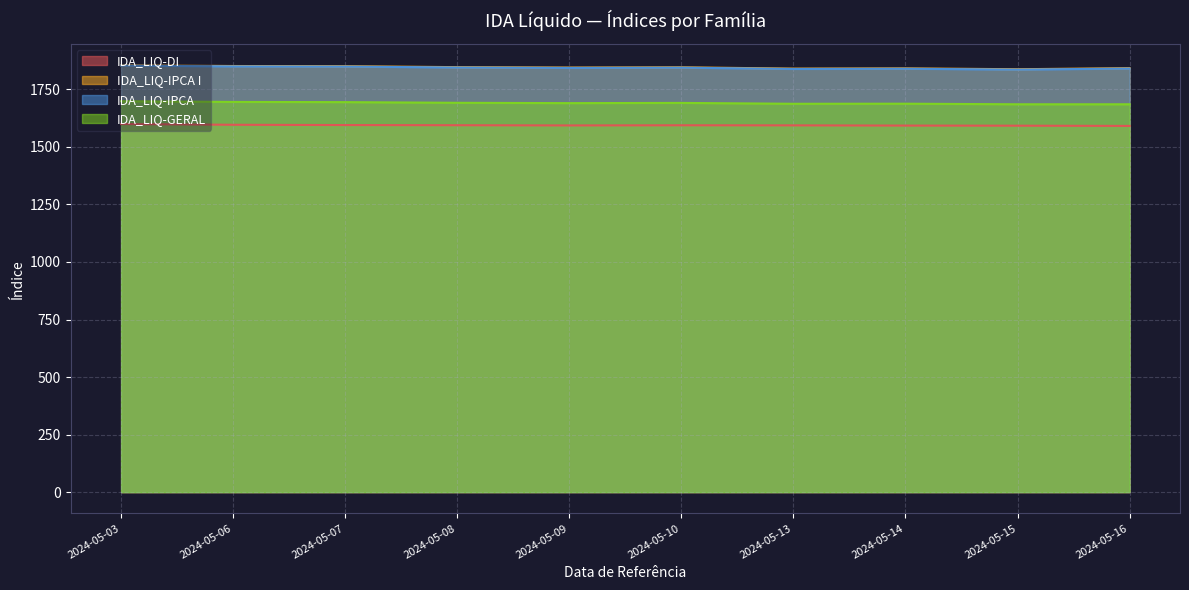

What is the approximate value of IDA_LIQ-DI at 2024-05-08?

1594.4